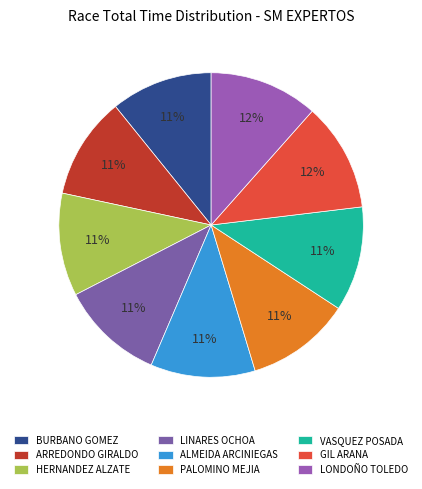

Count the number of slices in the pie.

9